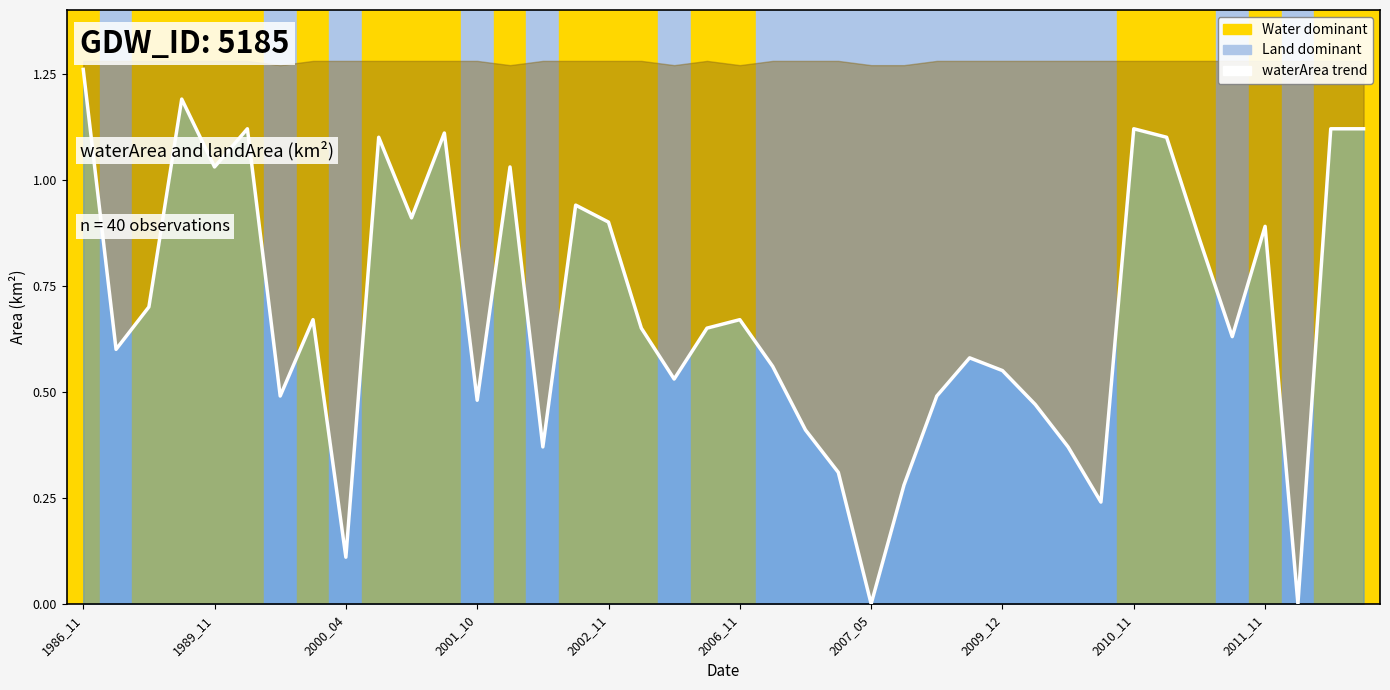

Read the value at 2006_11.

0.7